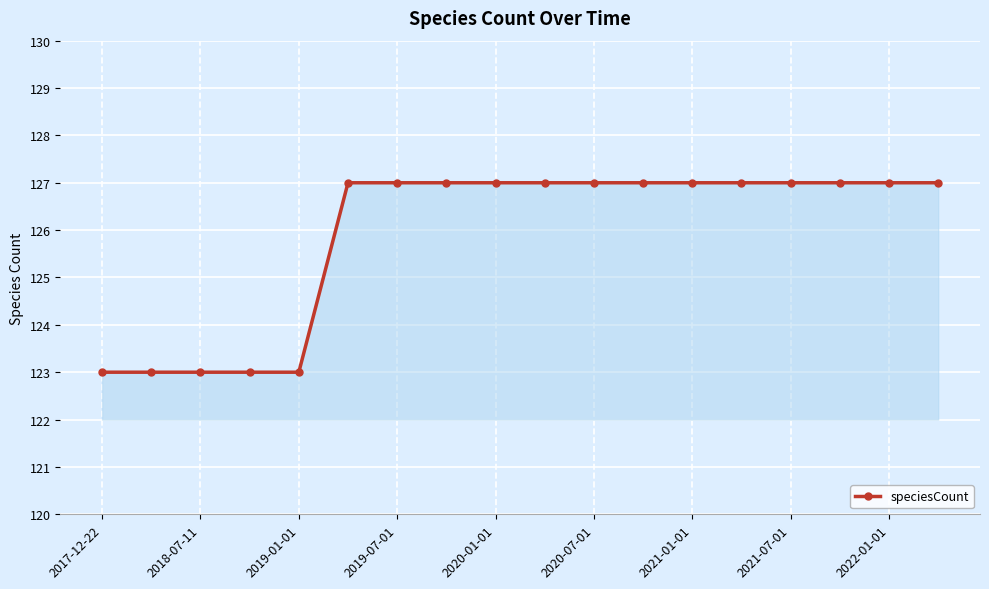

What is the difference between the maximum and minimum values?

4